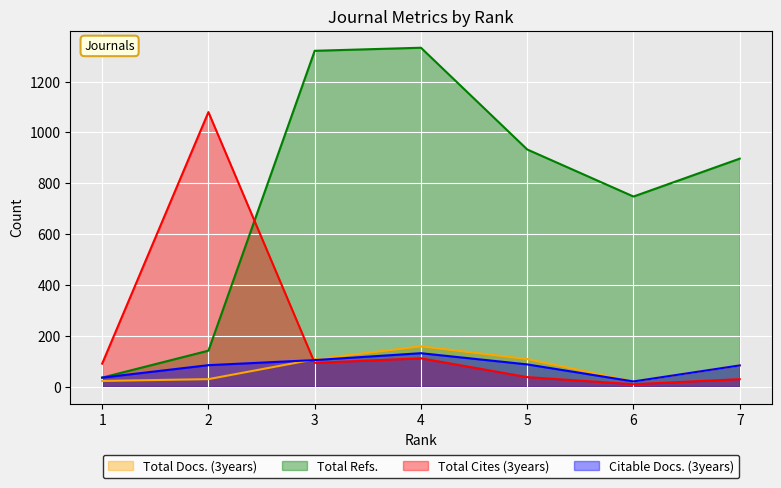

List the labels in order of Total Cites (3years) value, largest first.

2, 4, 3, 1, 5, 7, 6